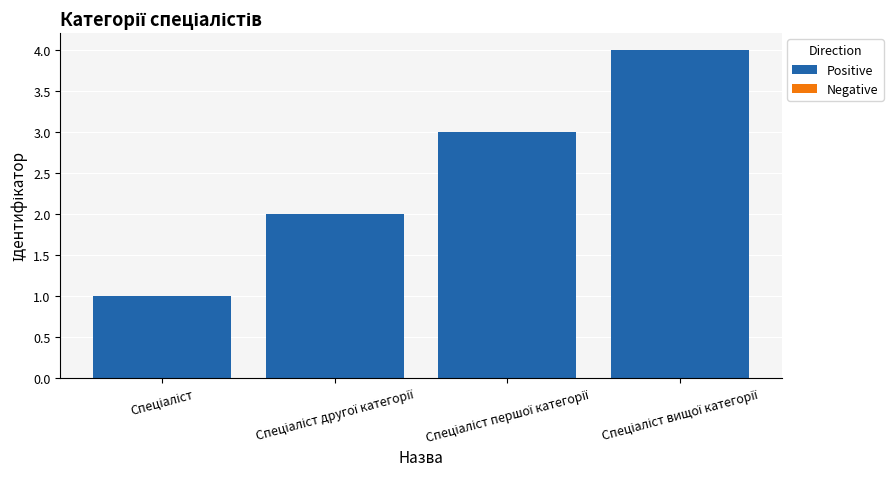

What is the maximum value shown in the chart?

4